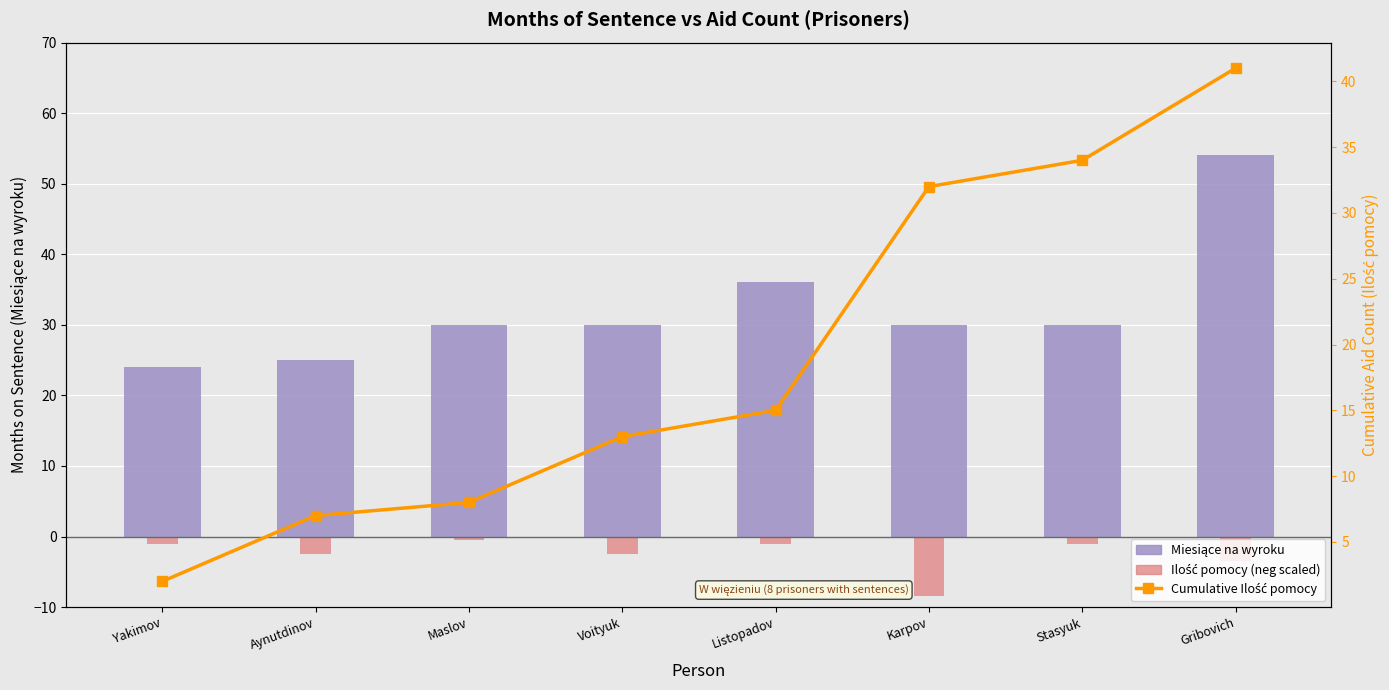

How many values in the Cumulative Ilość pomocy series are below 15?

4